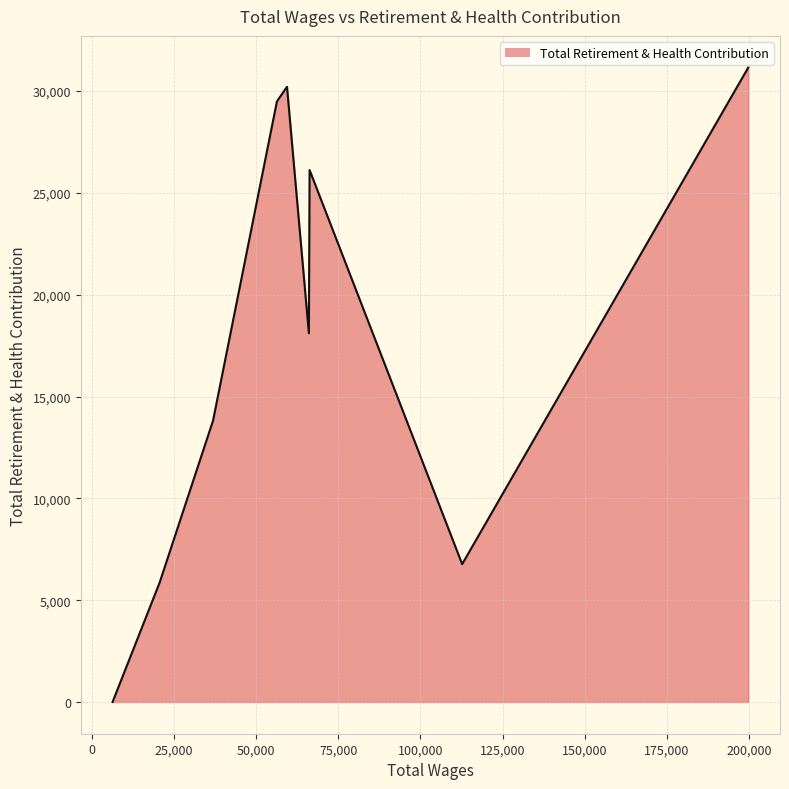

What is the difference between the maximum and minimum values?

31150